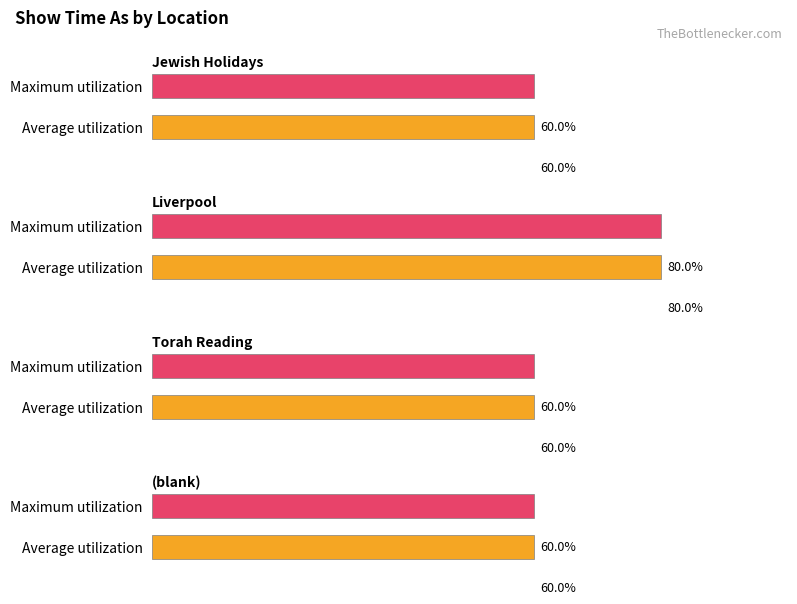

Between Jewish Holidays and Torah Reading, which is larger?

Torah Reading